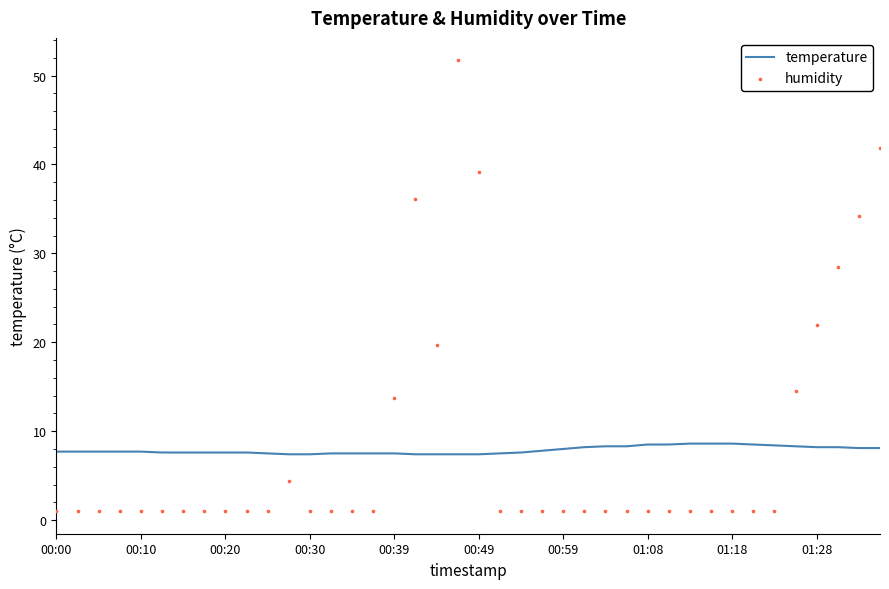

Which series contains the lowest Y value?

humidity